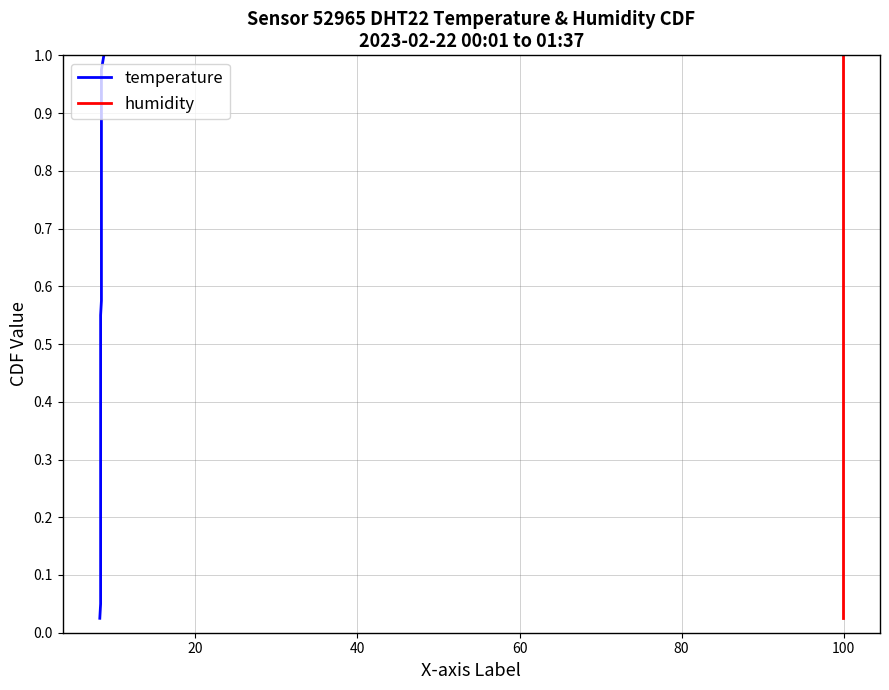

What is the difference between the maximum and minimum values in the temperature series?

1.0